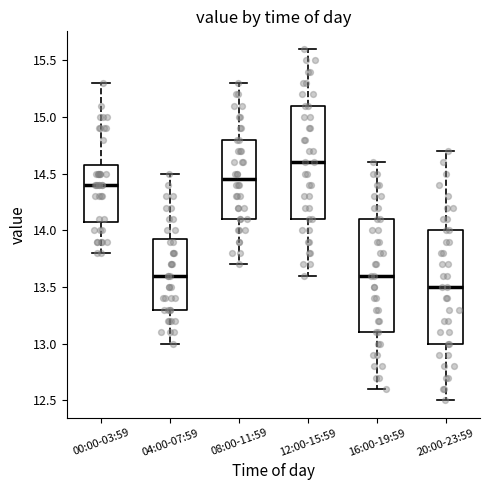

Reading left to right, read every box against the y-axis: the position of its median line, the range the box covers, and the ends of its whiskers. The values are not printed on the chart, so give them approximately, as read against the axis.

00:00-03:59: median 14.40, box 14.10 to 14.60, whiskers 13.80 to 15.30
04:00-07:59: median 13.60, box 13.30 to 13.95, whiskers 13.00 to 14.50
08:00-11:59: median 14.45, box 14.10 to 14.80, whiskers 13.70 to 15.30
12:00-15:59: median 14.60, box 14.10 to 15.10, whiskers 13.60 to 15.60
16:00-19:59: median 13.60, box 13.10 to 14.10, whiskers 12.60 to 14.60
20:00-23:59: median 13.50, box 13.00 to 14.00, whiskers 12.50 to 14.70